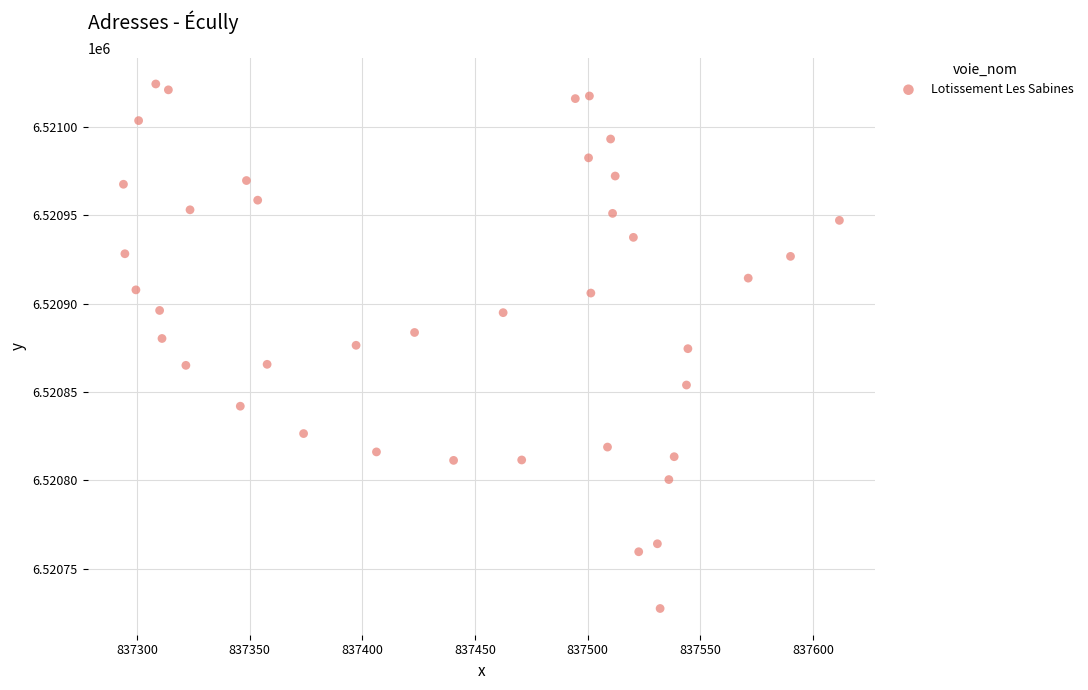

What is the range of X values (max minus min)?

317.8